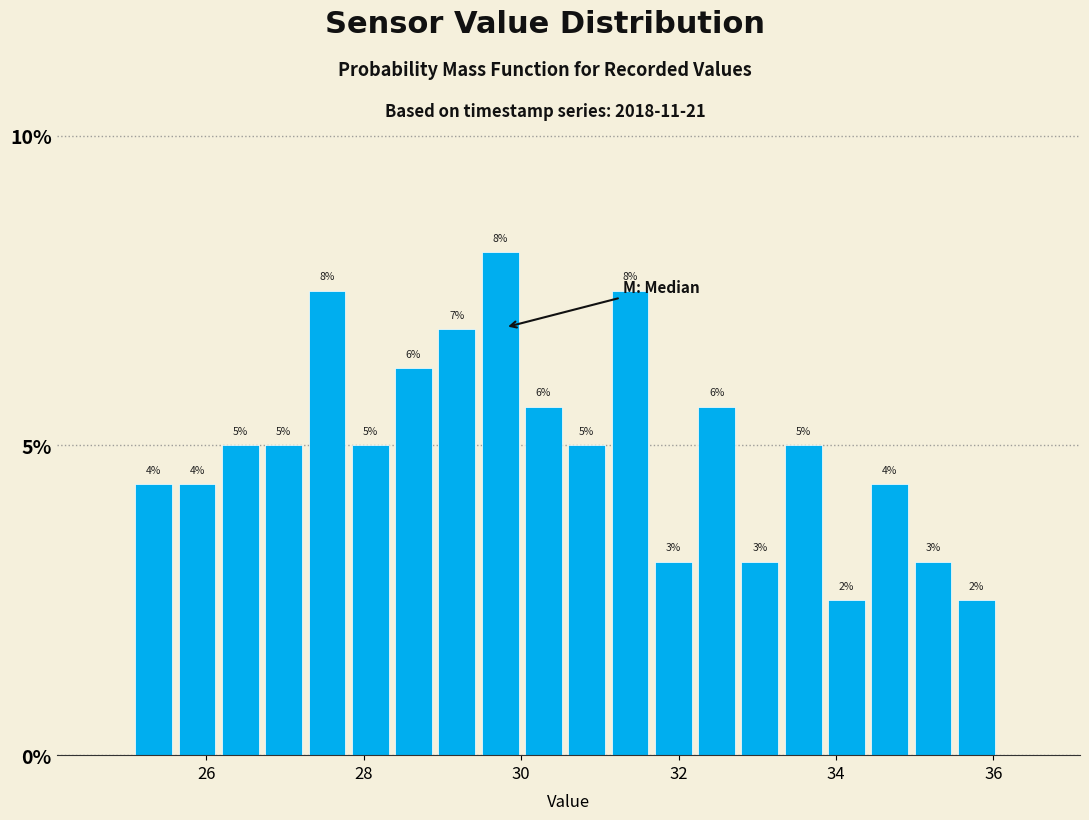

Read against the x-axis, roughly where is the centre of the tallest bar?

29.8